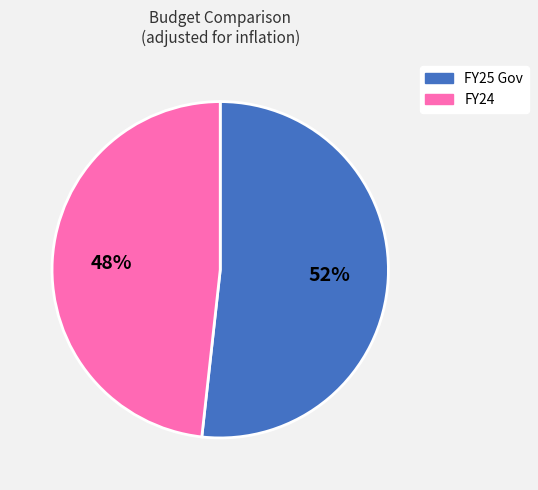

Does FY25 Gov represent more than half of the total?

Yes